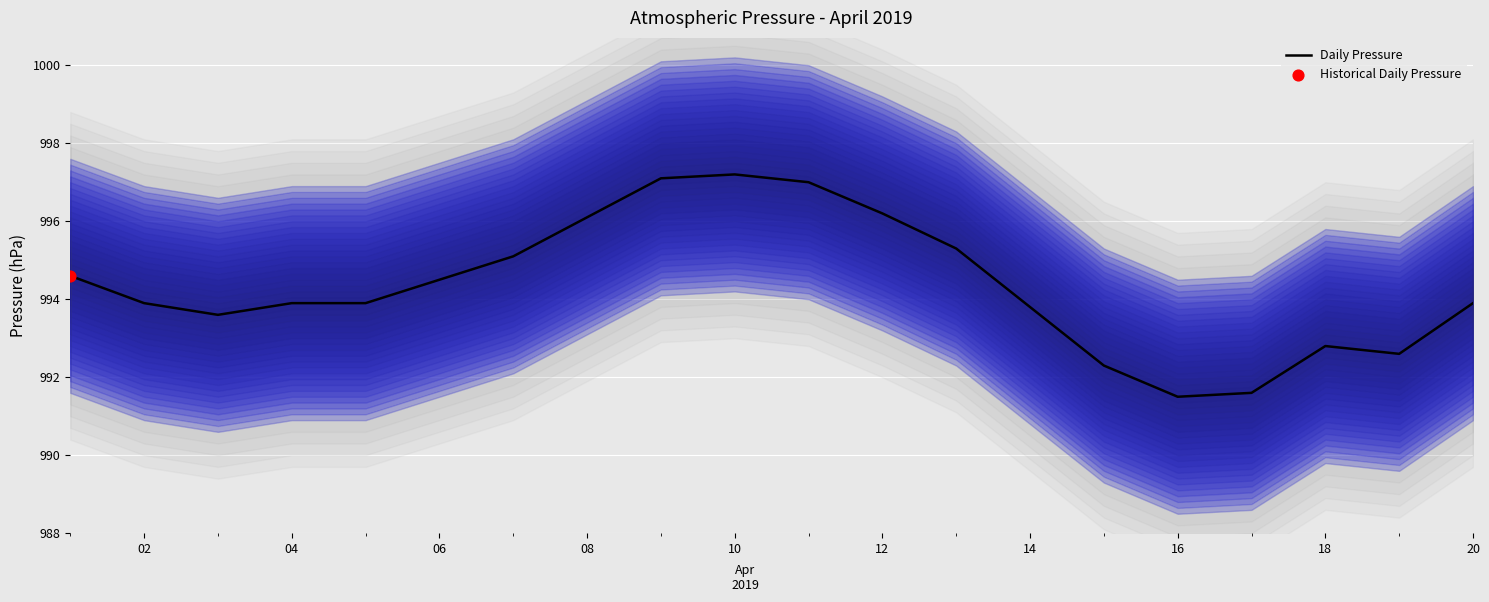

Is it true that Daily Pressure equals 992.8 at 18?

True